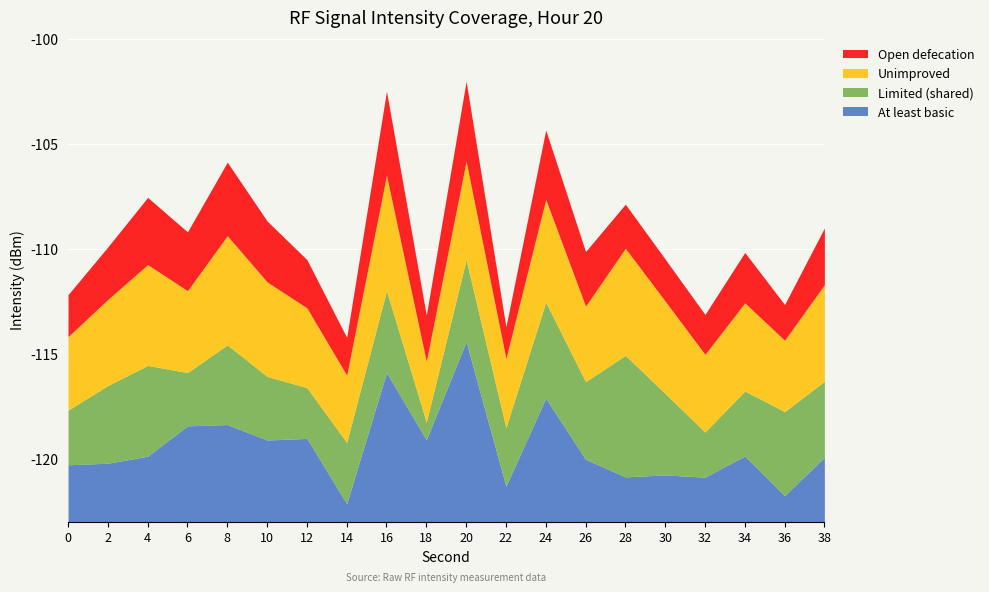

Where is the first local maximum for Open defecation?

4